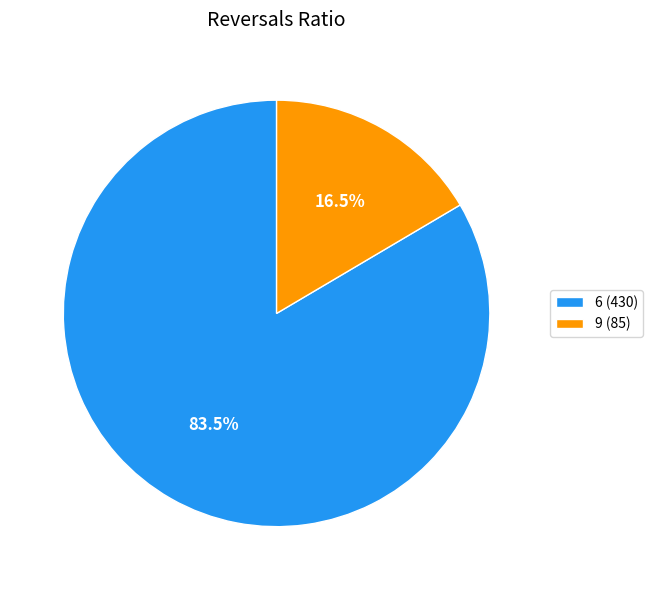

To the nearest percent, what is the difference between the largest and smallest slice percentages?

67%